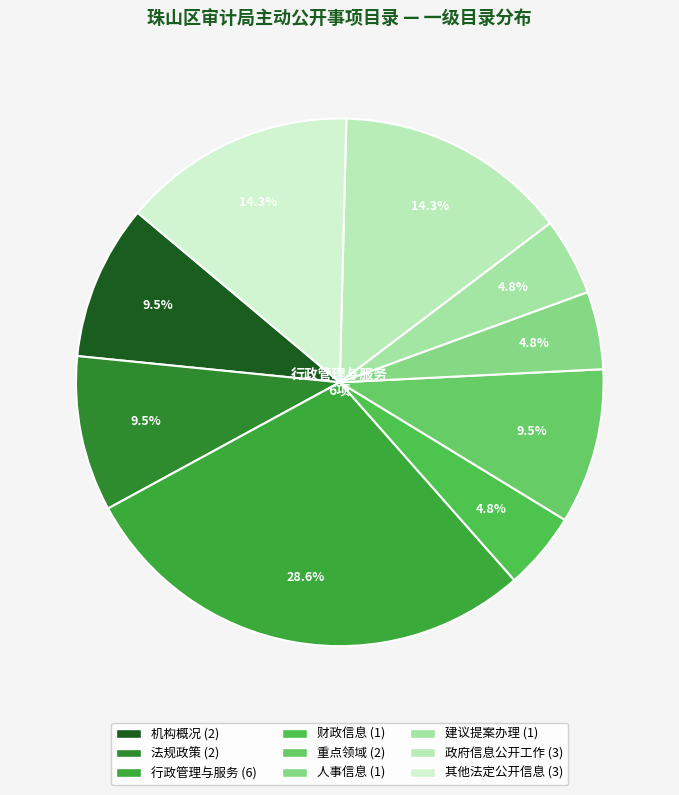

How many segments does this pie chart have?

9